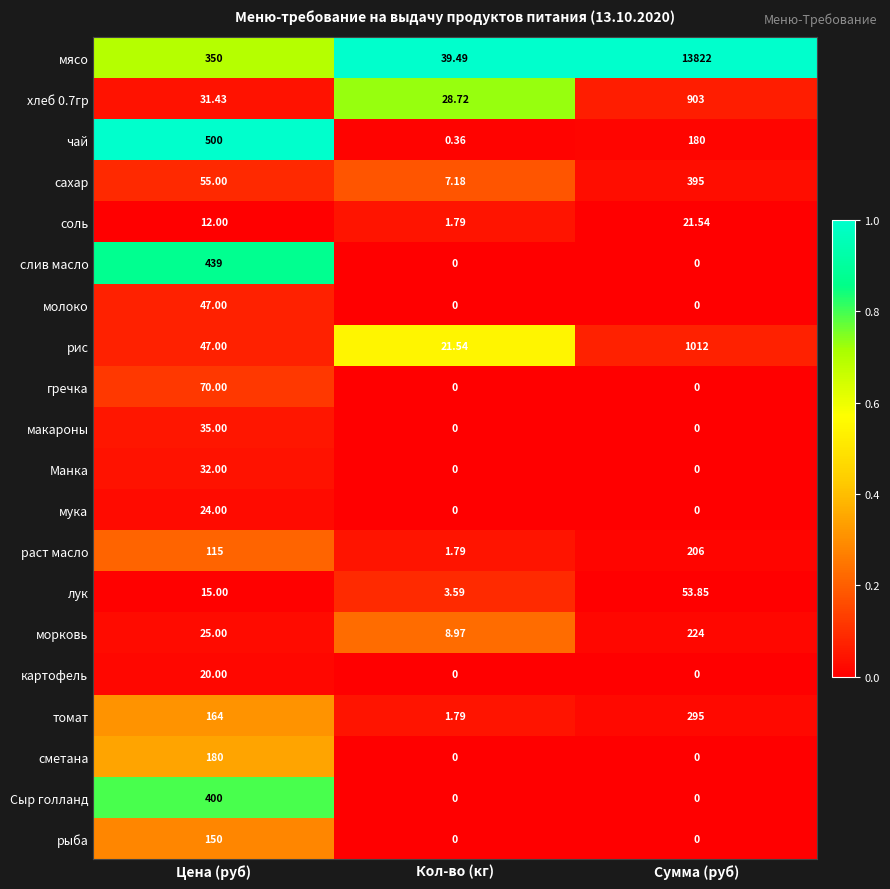

What is the difference between the highest and lowest values at Сумма (руб)?

13822.0